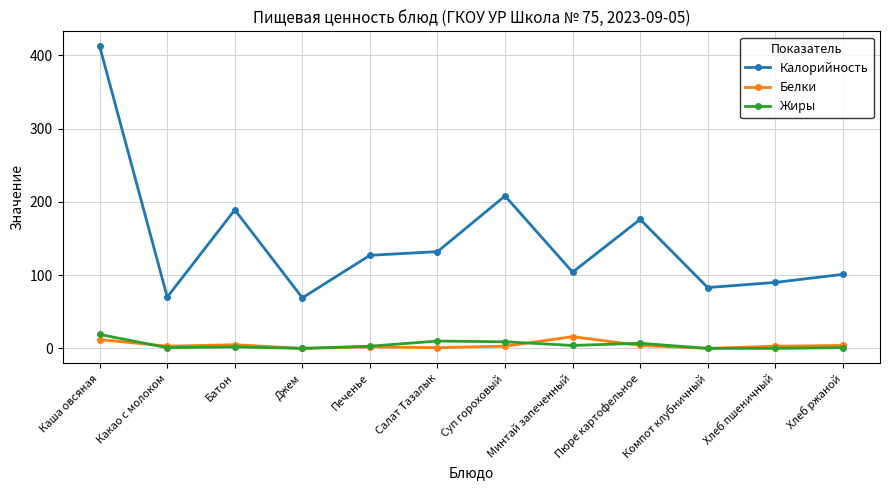

Which series has the widest spread of values?

Калорийность